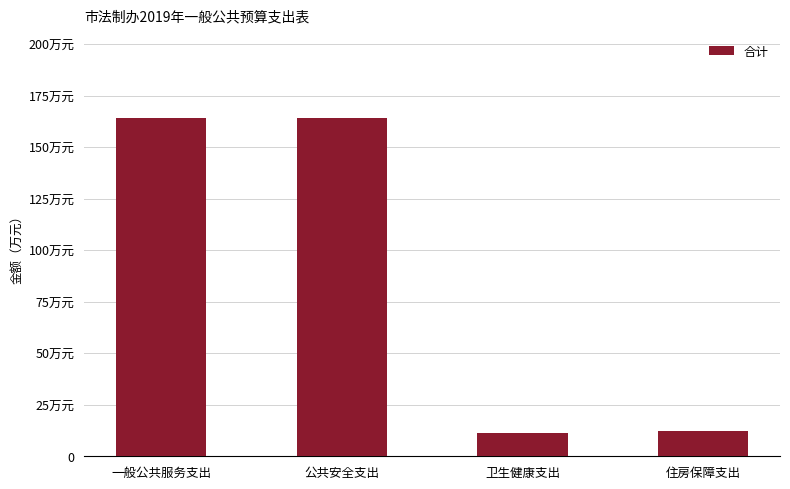

Are the bars horizontal?

No